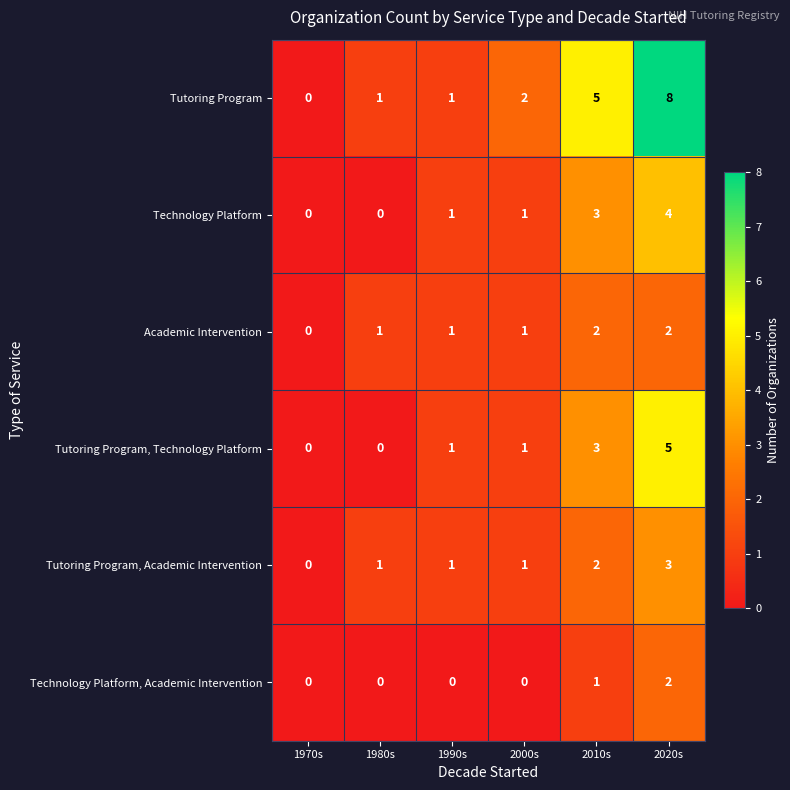

What is the sum of all Technology Platform, Academic Intervention values?

3